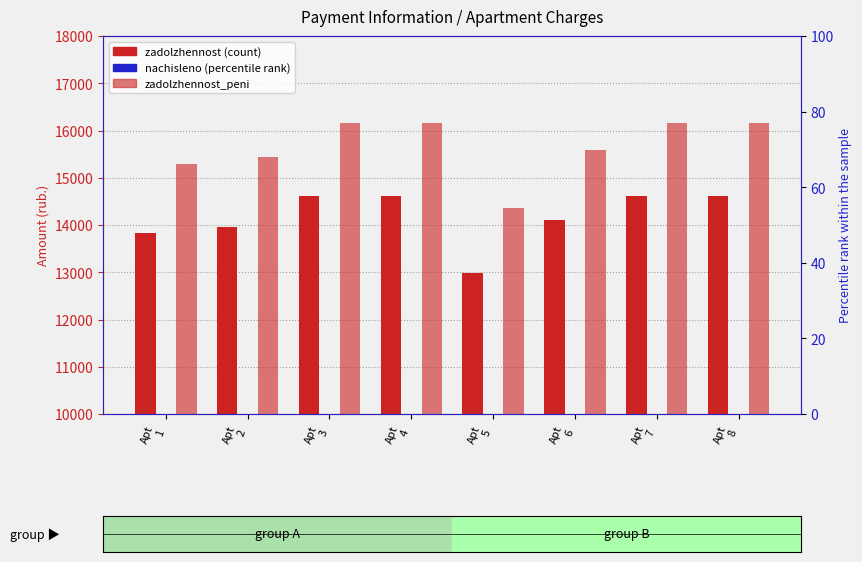

How many bars are there in total?

24